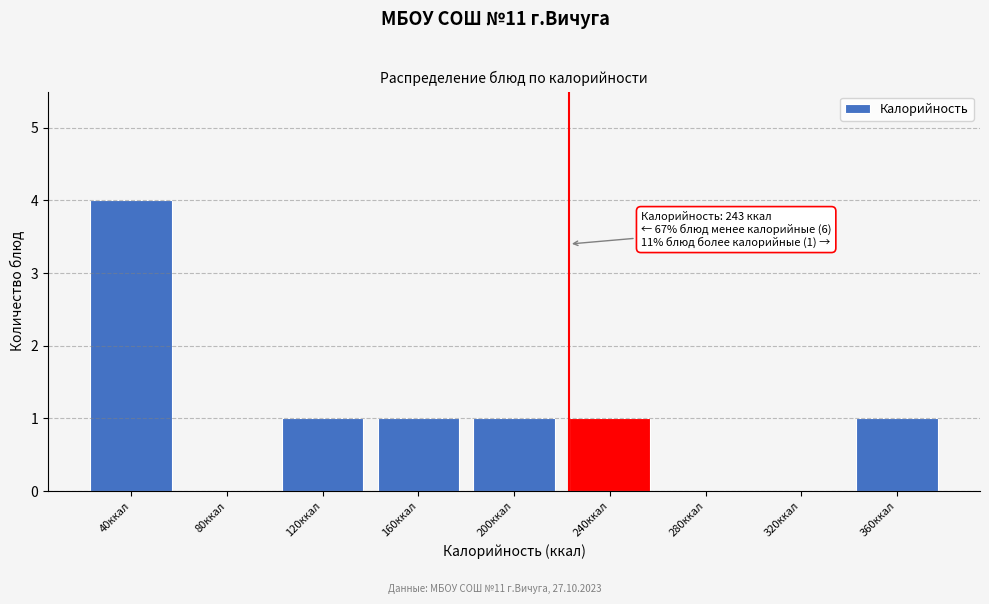

Reading left to right, extract all data points from this chart.

40ккал=4	80ккал=0	120ккал=1	160ккал=1	200ккал=1	240ккал=1	280ккал=0	320ккал=0	360ккал=1